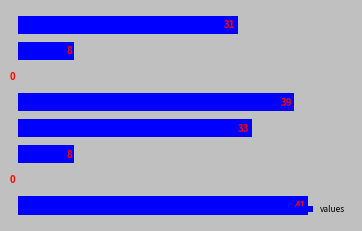

Are the bars grouped side by side (vs. stacked)?

No